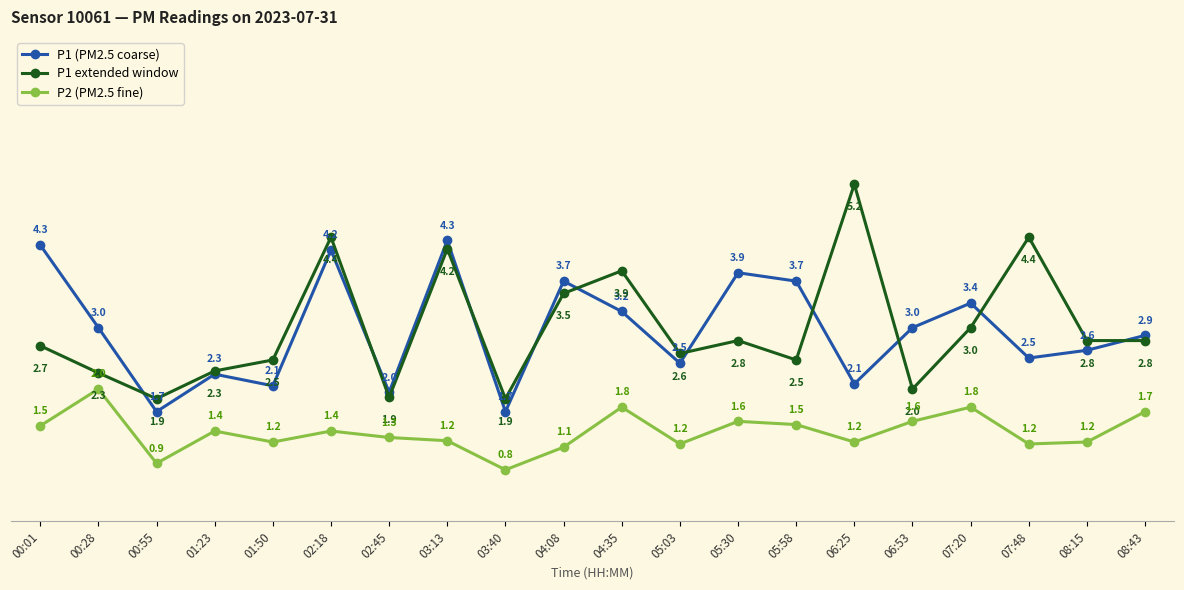

What is the difference between the second highest and second lowest values in the P1 (PM2.5 coarse) series?

2.6